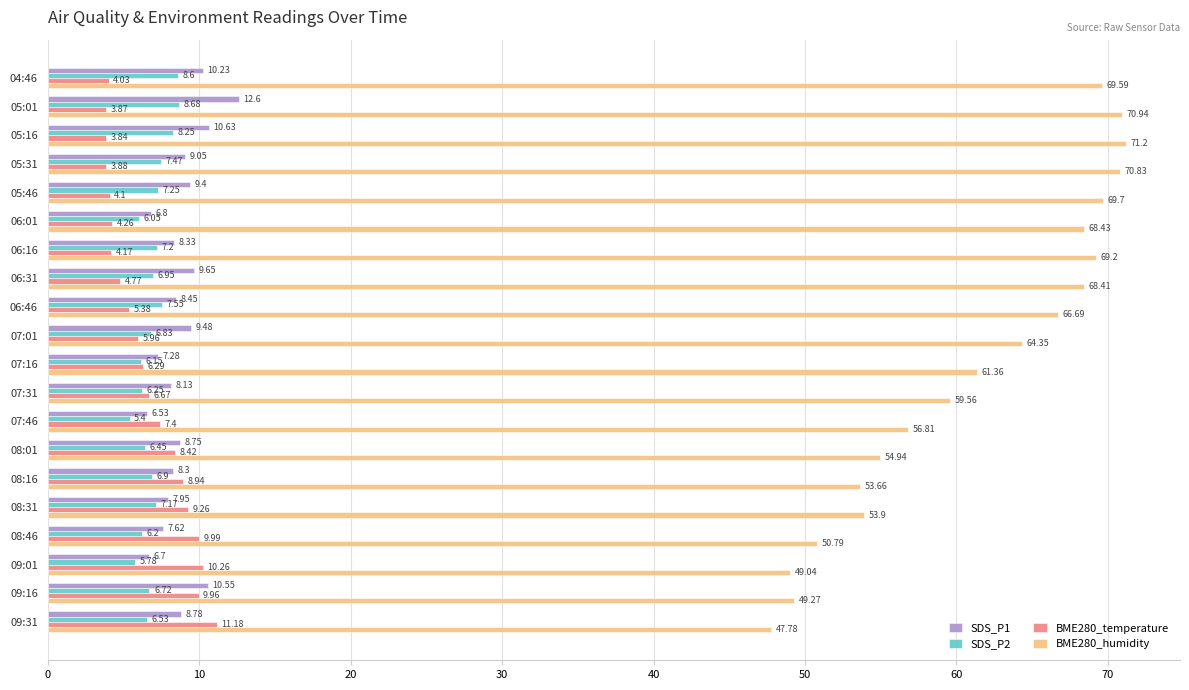

List the labels in order of BME280_temperature value, smallest first.

05:16, 05:01, 05:31, 04:46, 05:46, 06:16, 06:01, 06:31, 06:46, 07:01, 07:16, 07:31, 07:46, 08:01, 08:16, 08:31, 09:16, 08:46, 09:01, 09:31